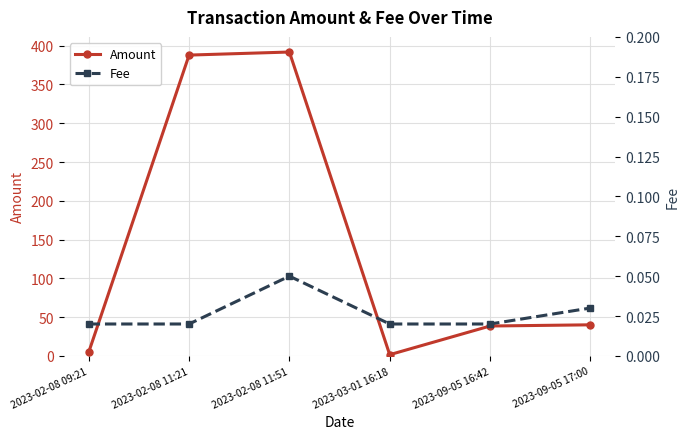

True or false: Fee and Amount cross at least once.

False